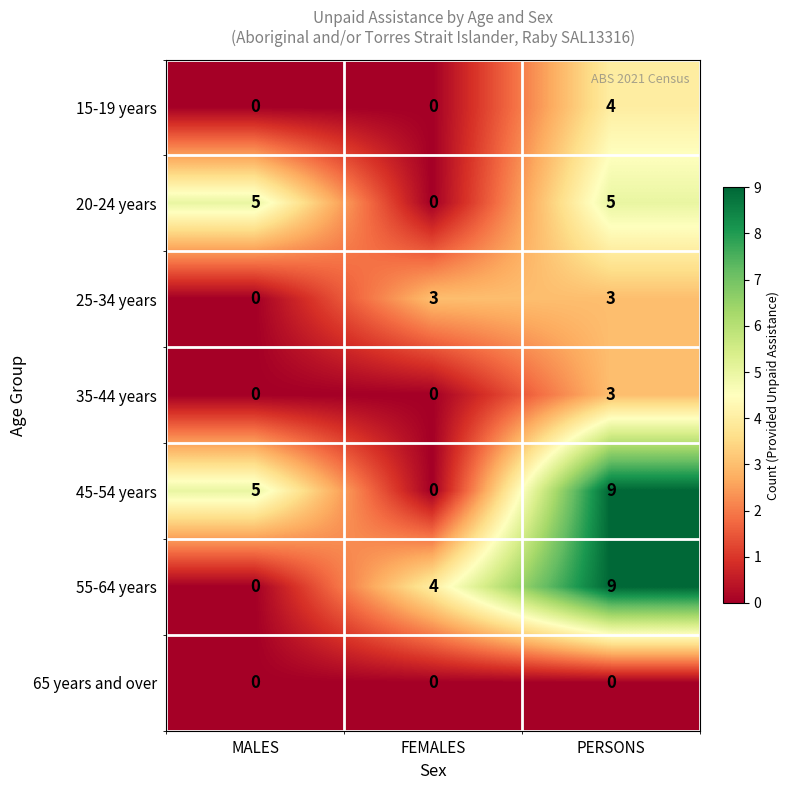

Rank the categories by 45-54 years value from highest to lowest.

PERSONS, MALES, FEMALES